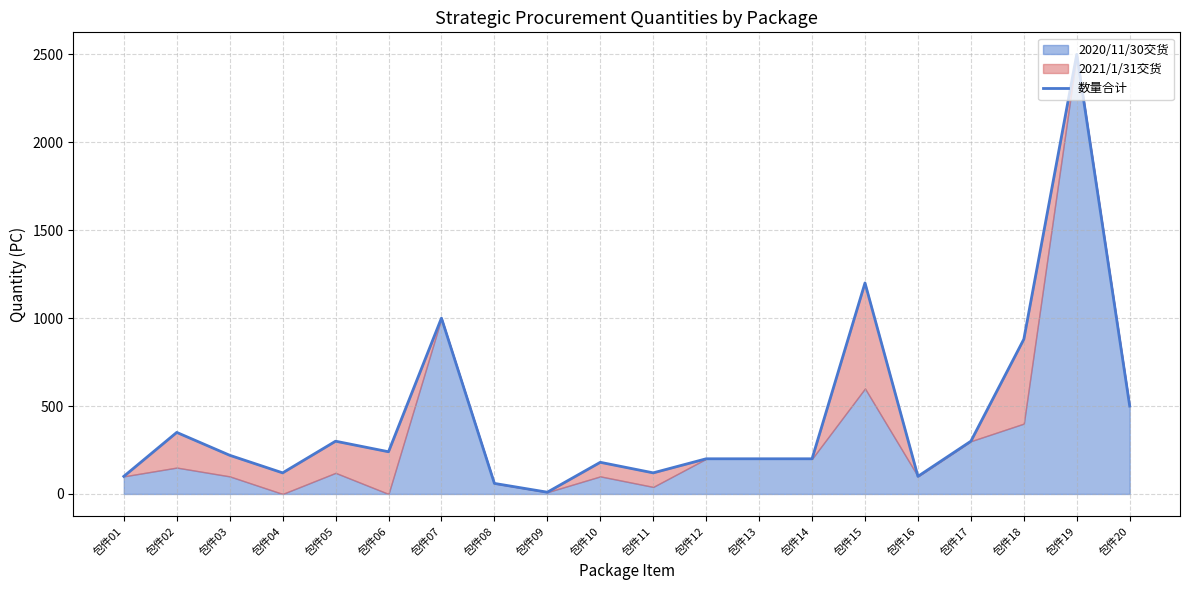

Reading left to right, list all the values displayed in this chart.

包件01=100	包件02=350	包件03=220	包件04=120	包件05=300	包件06=240	包件07=1000	包件08=60	包件09=10	包件10=180	包件11=120	包件12=200	包件13=200	包件14=200	包件15=1200	包件16=100	包件17=300	包件18=880	包件19=2500	包件20=500